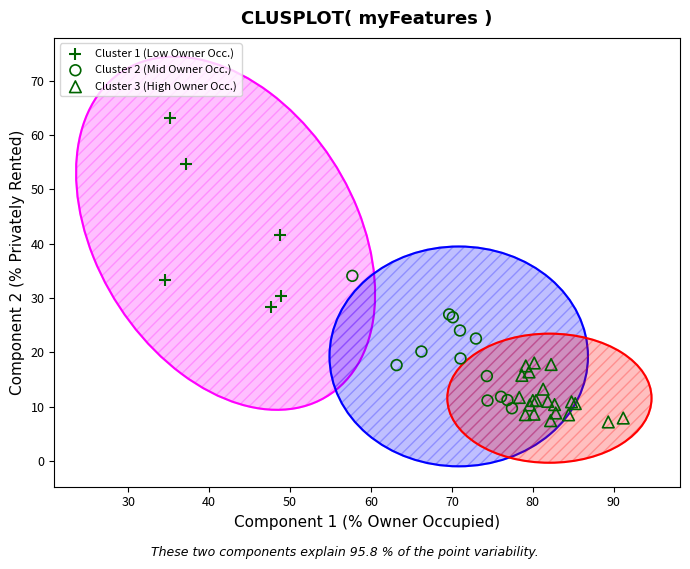

What are all the series names shown in the legend?

Cluster 1 (Low Owner Occ.), Cluster 2 (Mid Owner Occ.), Cluster 3 (High Owner Occ.)